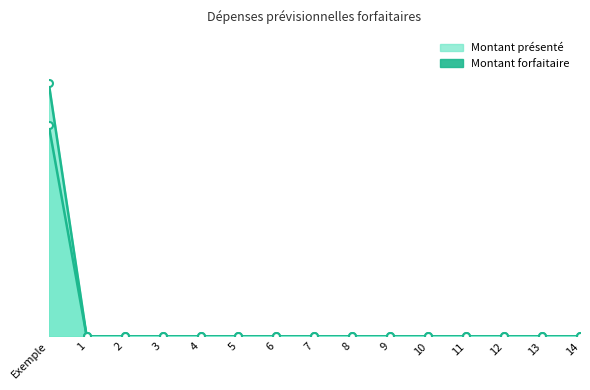

The value of Montant présenté at 1 is 0. True or false?

True